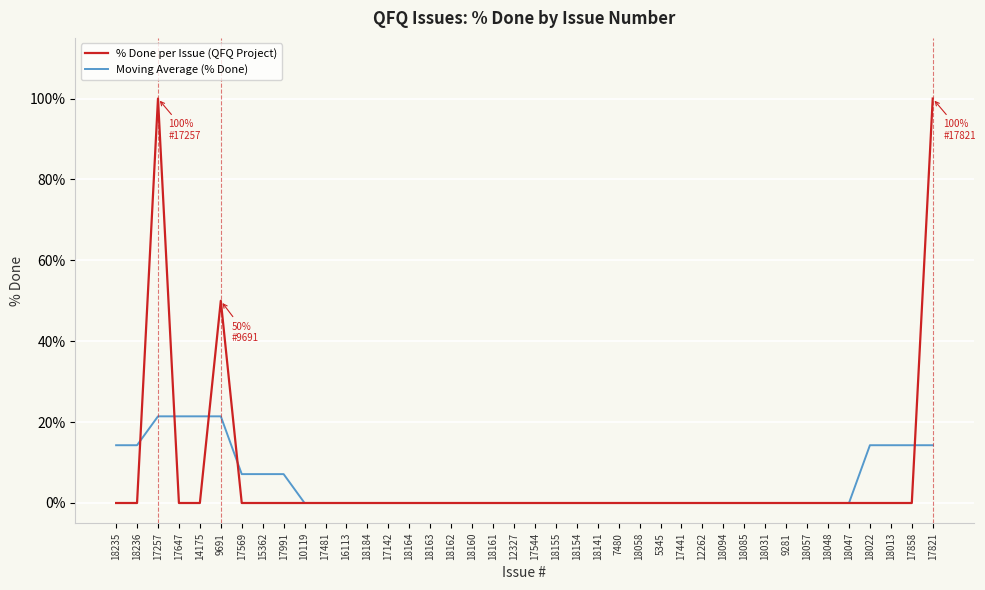

What is the difference between the maximum and minimum values in the % Done per Issue (QFQ Project) series?

100.0